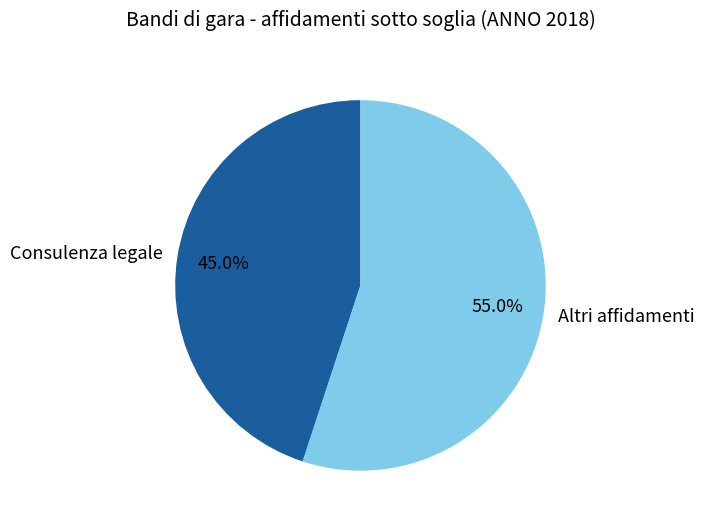

Count the number of slices in the pie.

2